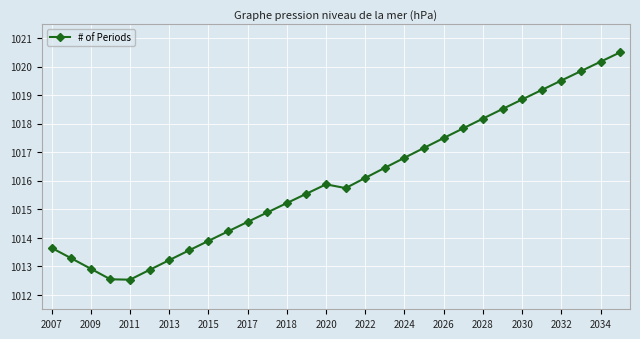

What is the smallest value displayed?

1012.5